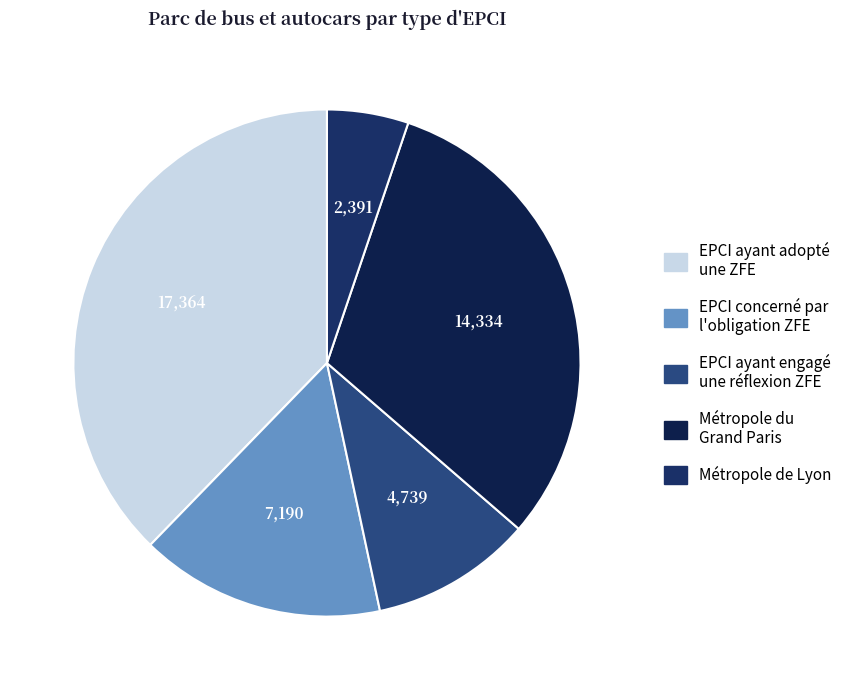

Does Métropole de Lyon account for over 50% of the chart?

No